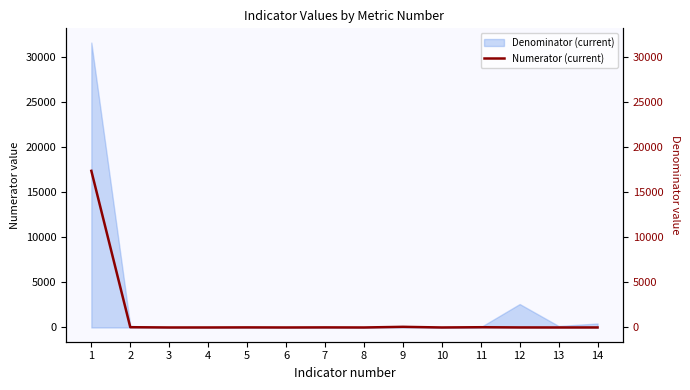

Reading left to right, extract all data points from this chart.

1=17340	2=29	3=0	4=1	5=9	6=0	7=9	8=0	9=70	10=1	11=28	12=4	13=1	14=2